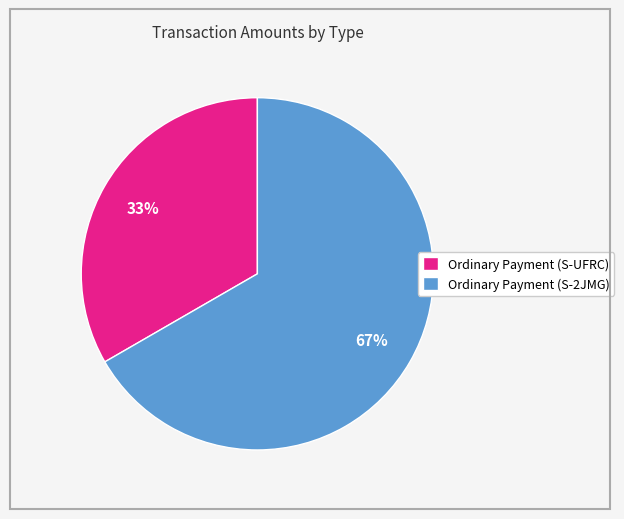

Do Ordinary Payment (S-UFRC) and Ordinary Payment (S-2JMG) together represent more than half of the pie?

Yes